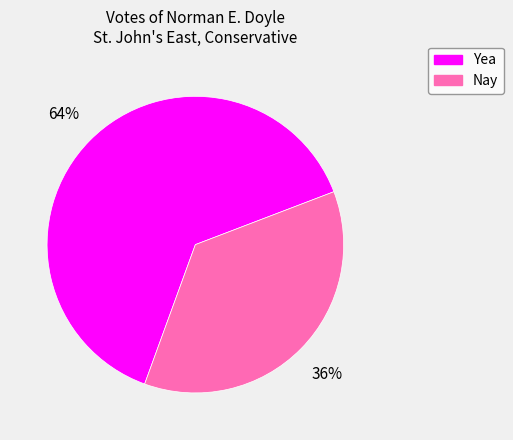

True or false: Nay accounts for 36% of the total.

True